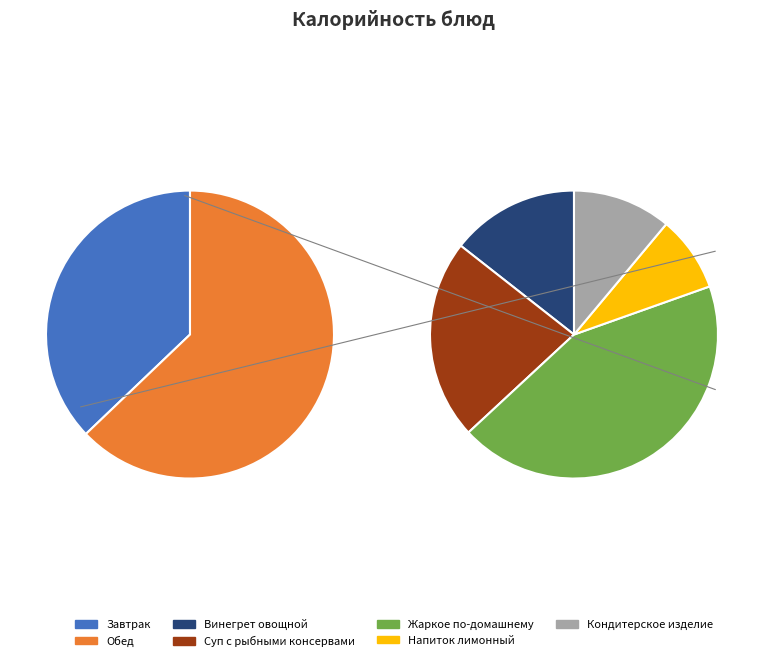

Combined, do Обед and Завтрак account for over 50%?

Yes